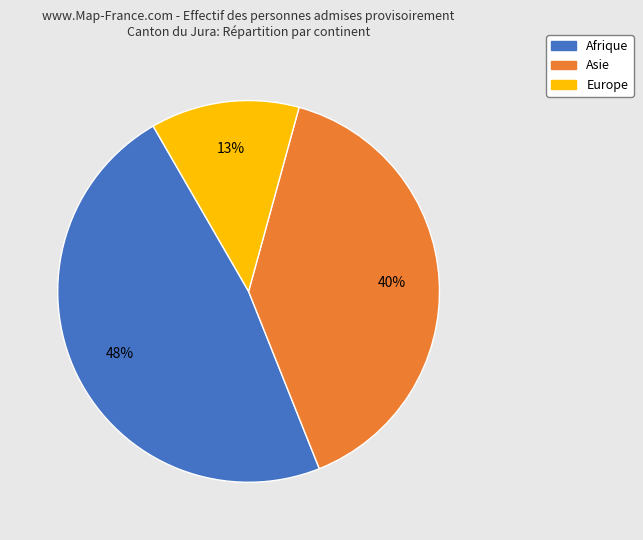

How many slices are in this pie chart?

3